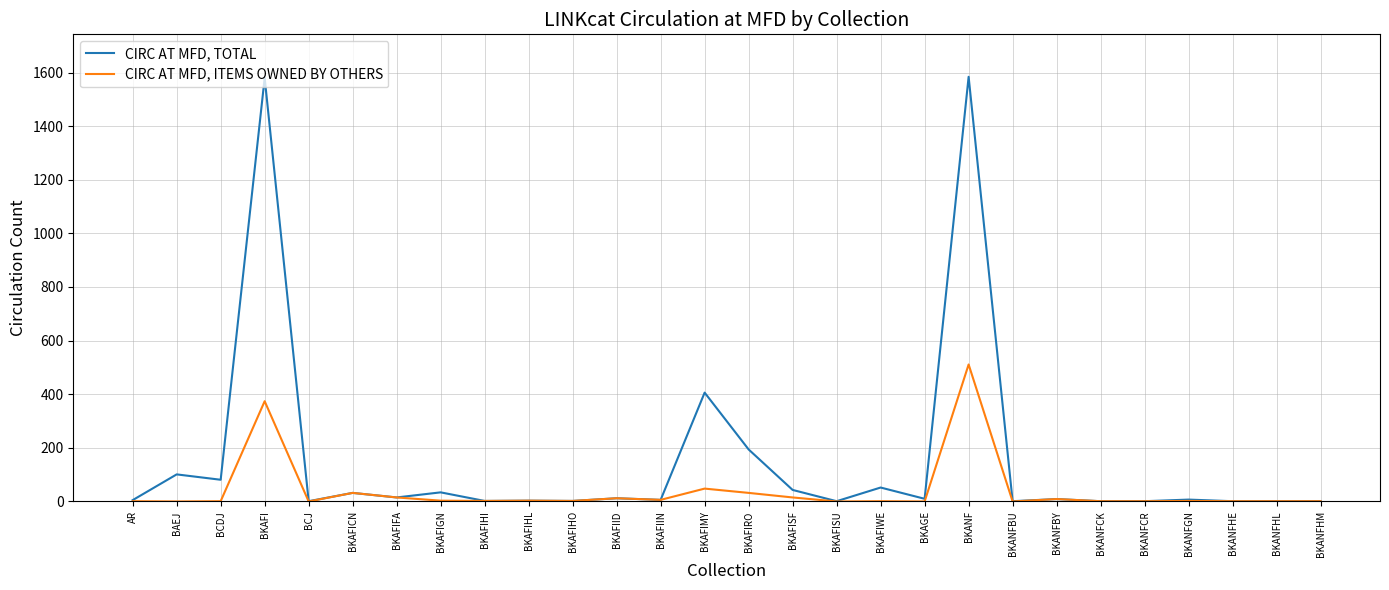

What is the spread (max minus min) of values at BKAFIGN?

31